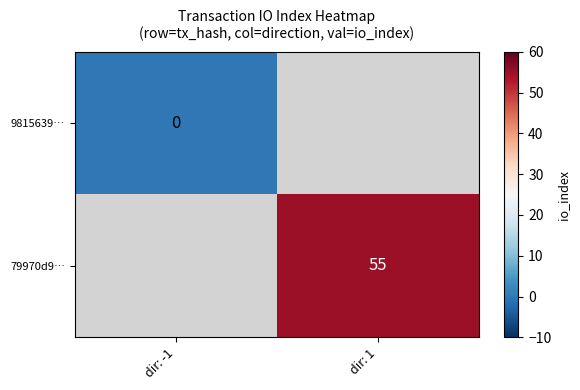

Count the number of data series in this chart.

2